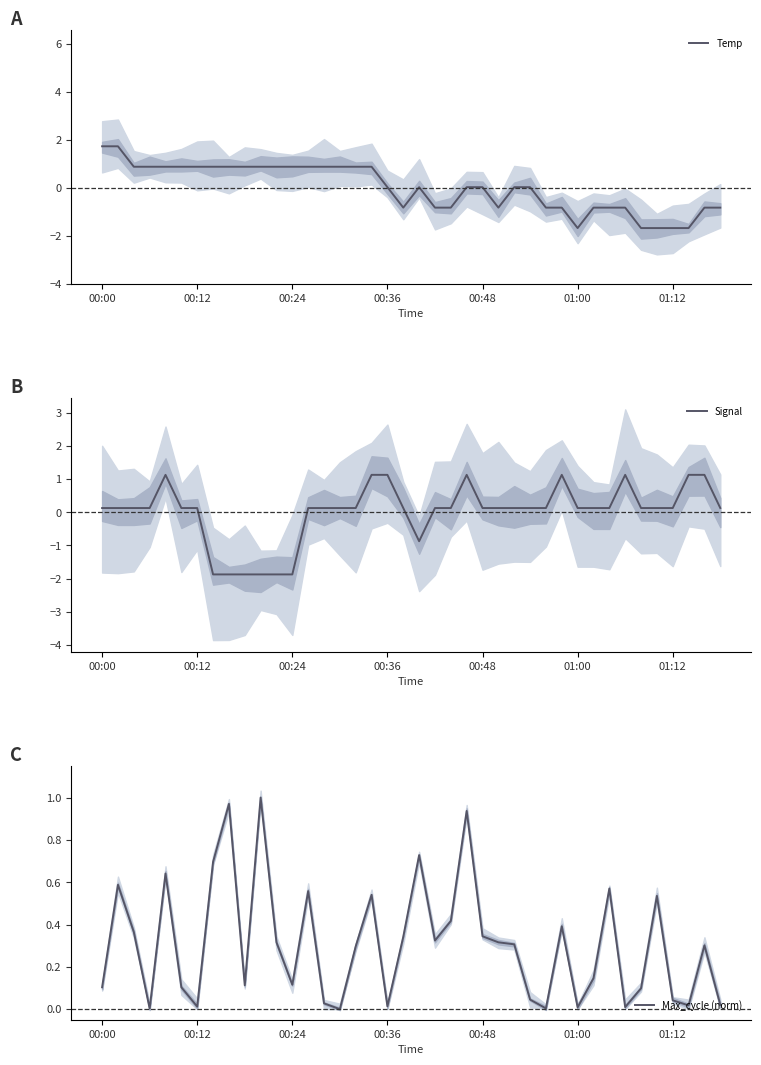

The Temp series shows -2.5 at 01:00. True or false?

False